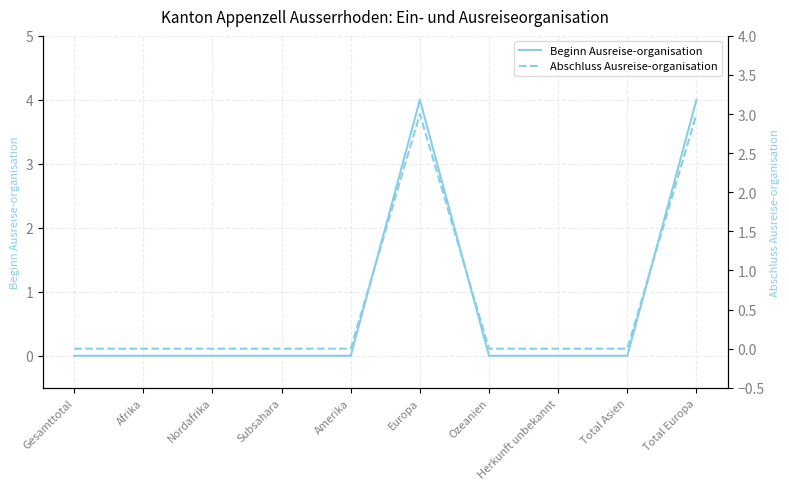

True or false: Abschluss Ausreise-organisation has more than 2 points higher than both neighbors.

False